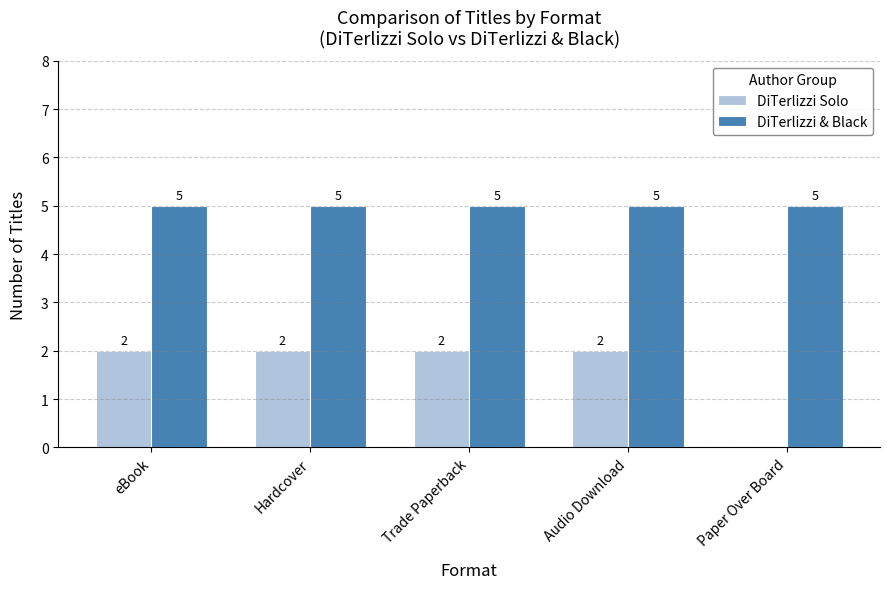

Which series has the largest total across all categories?

DiTerlizzi & Black